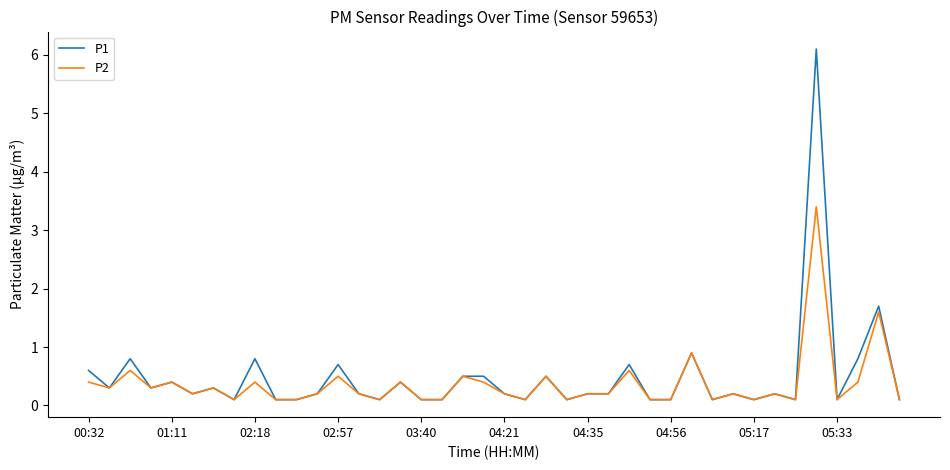

Rank the series by their maximum value, from highest to lowest.

P1, P2